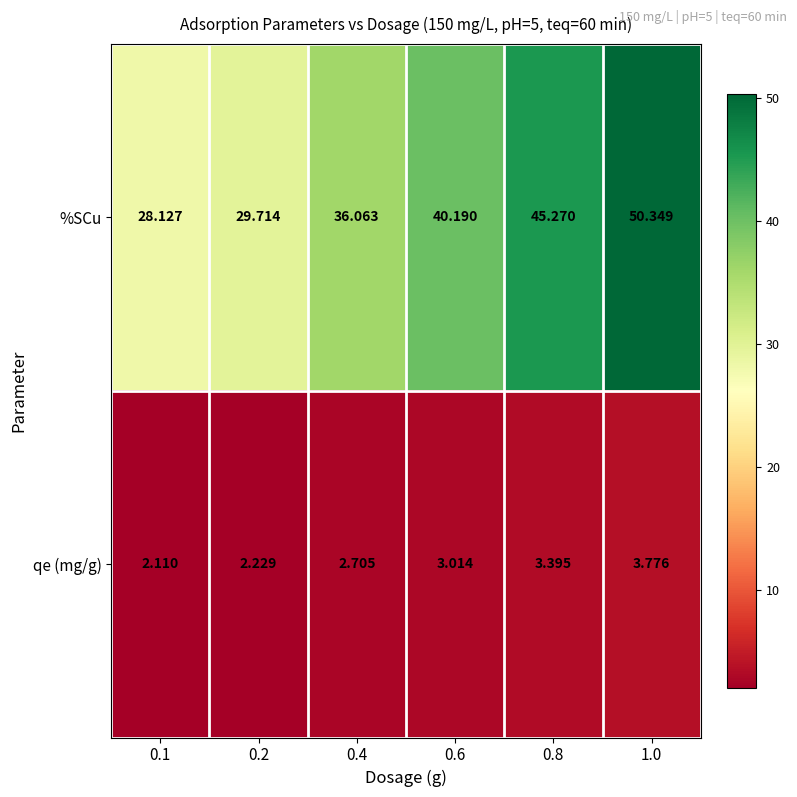

Which series has the largest total across all categories?

%SCu